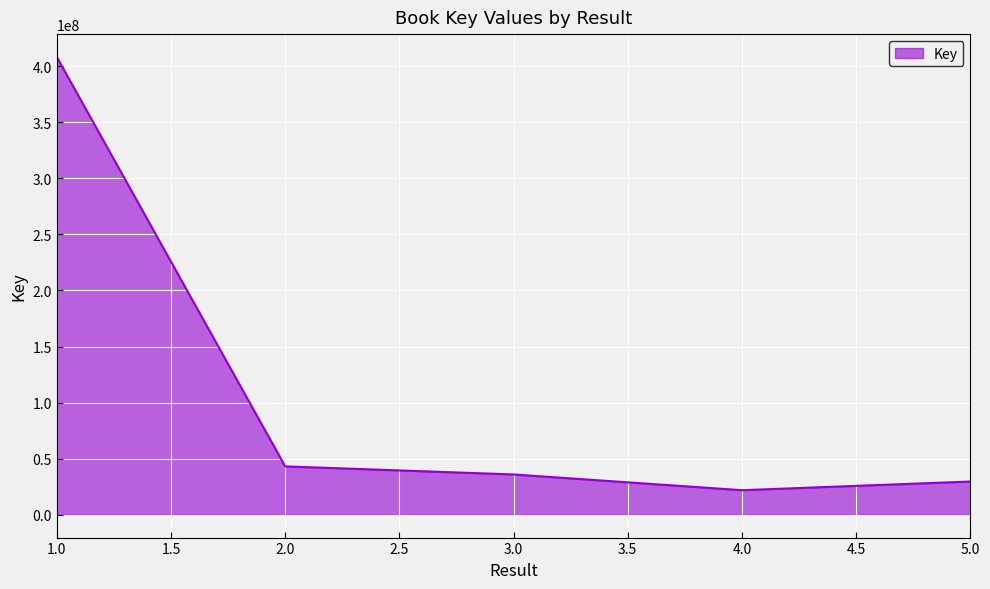

What is the sum of all values?

538676454